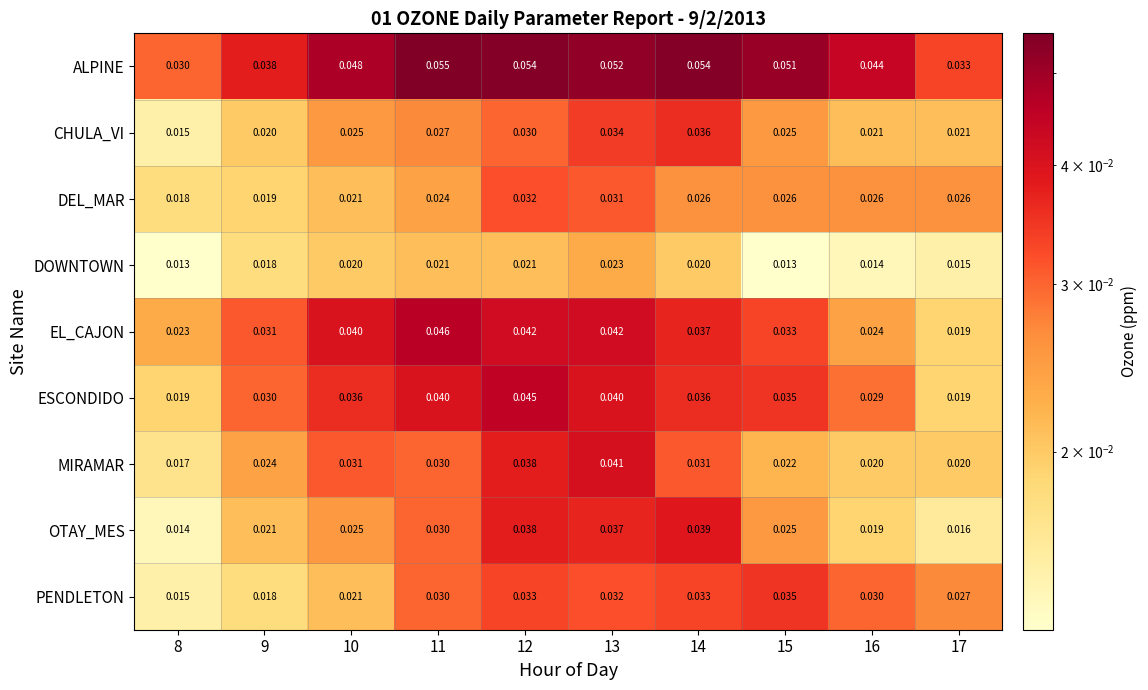

At 13, list the series in order from largest to smallest.

ALPINE, EL_CAJON, MIRAMAR, ESCONDIDO, OTAY_MES, CHULA_VI, PENDLETON, DEL_MAR, DOWNTOWN